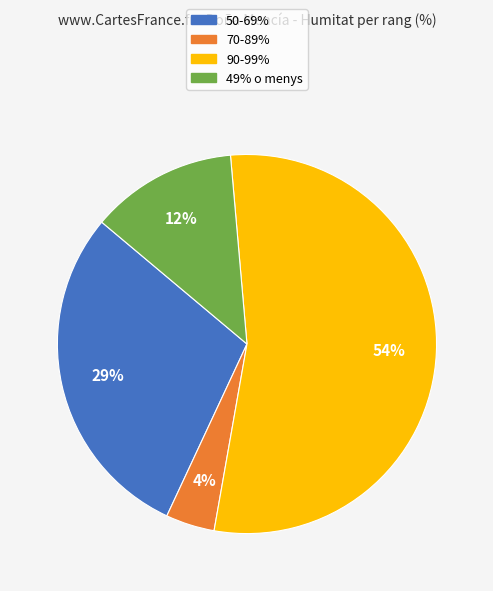

Does any single category account for the majority?

Yes